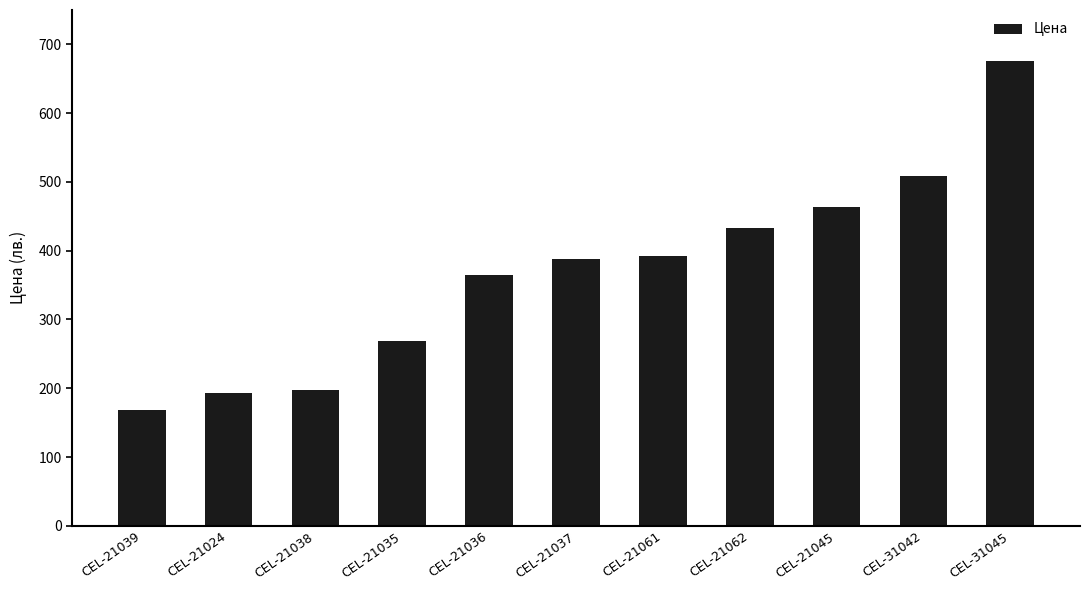

What is the label of the 7th bar from the left?

CEL-21061